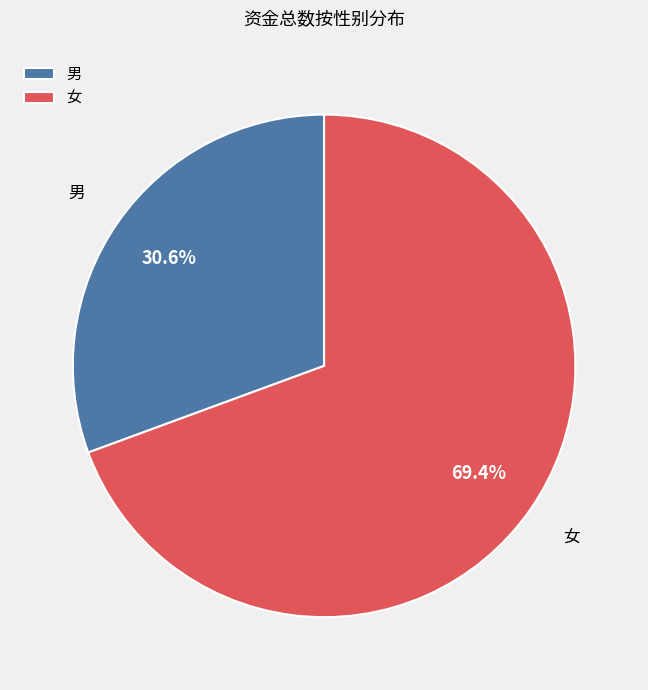

What percentage do 女 and 男 together represent?

100.0%